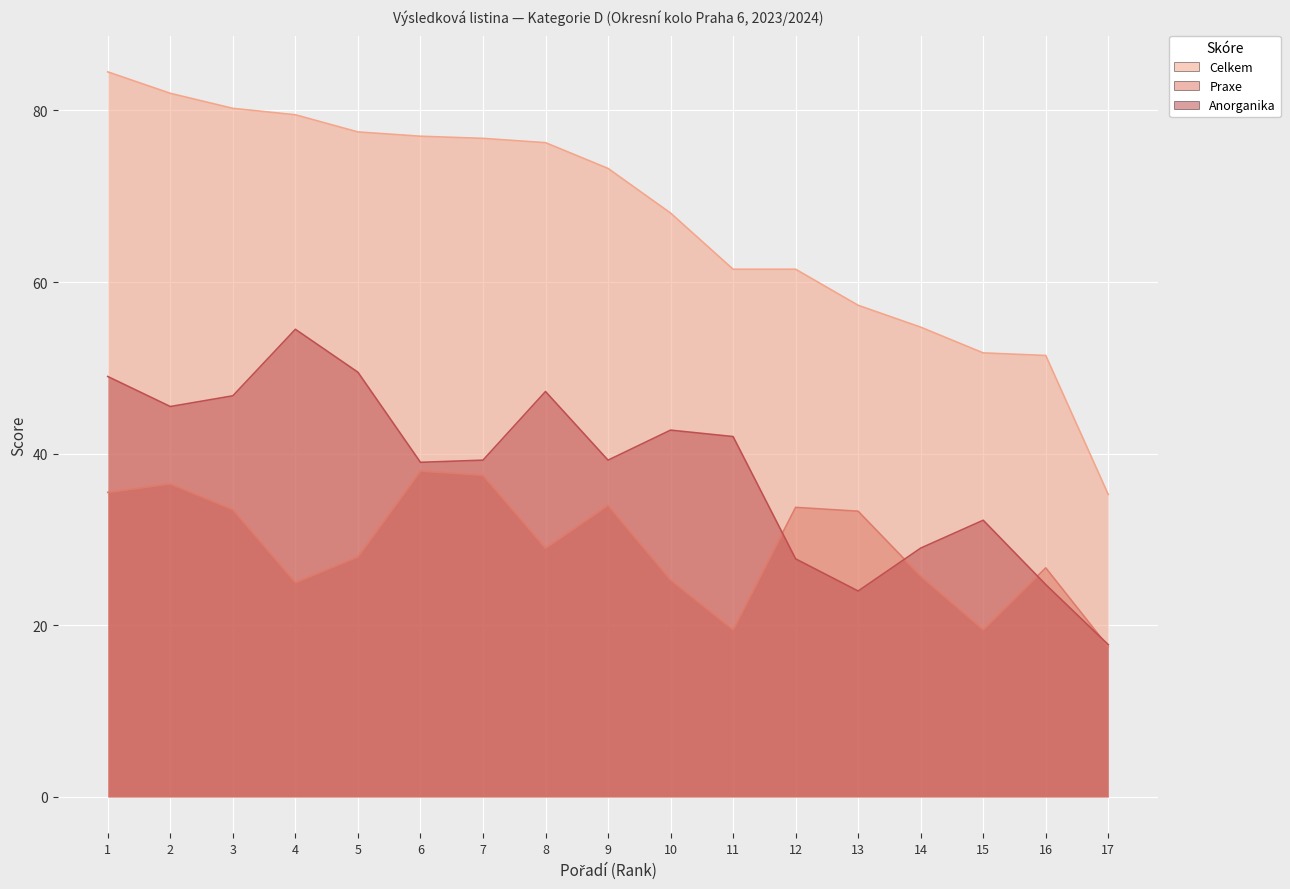

Reading right to left, extract all data points from this chart.

Anorganika: 17=17.8	16=24.8	15=32.2	14=29.0	13=24.0	12=27.8	11=42.0	10=42.8	9=39.2	8=47.2	7=39.2	6=39.0	5=49.5	4=54.5	3=46.8	2=45.5	1=49.0
Praxe: 17=17.5	16=26.7	15=19.5	14=25.8	13=33.3	12=33.8	11=19.5	10=25.3	9=34.0	8=29.0	7=37.5	6=38.0	5=28.0	4=25.0	3=33.5	2=36.5	1=35.5
Celkem: 17=35.2	16=51.5	15=51.8	14=54.8	13=57.3	12=61.5	11=61.5	10=68.0	9=73.2	8=76.2	7=76.8	6=77.0	5=77.5	4=79.5	3=80.2	2=82.0	1=84.5